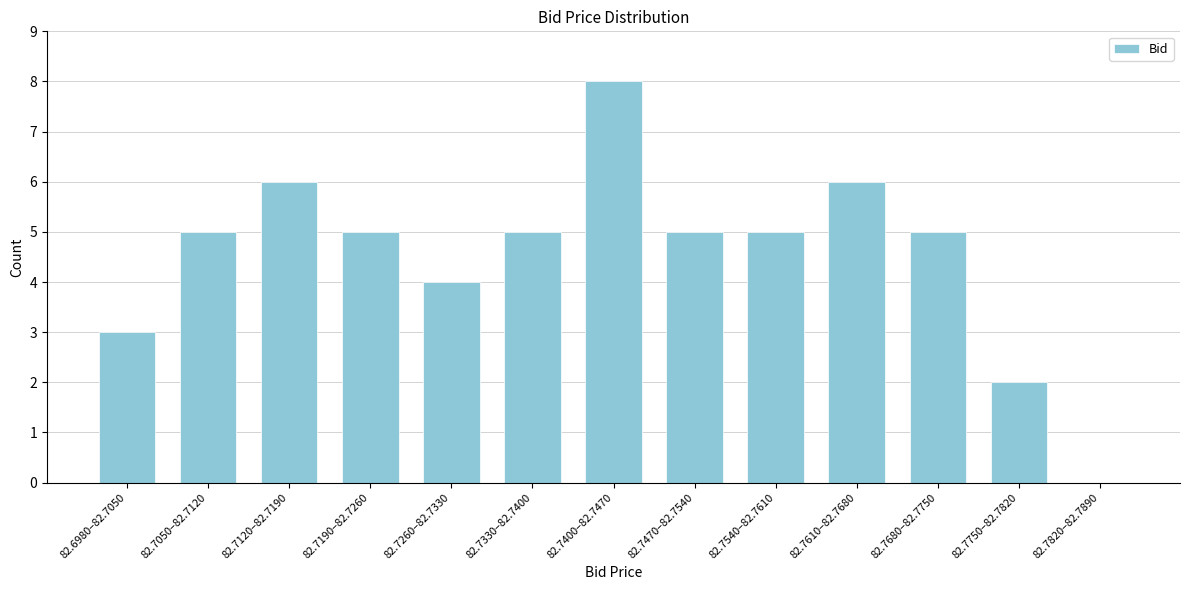

Reading left to right, extract all data points from this chart.

82.6980–82.7050=3	82.7050–82.7120=5	82.7120–82.7190=6	82.7190–82.7260=5	82.7260–82.7330=4	82.7330–82.7400=5	82.7400–82.7470=8	82.7470–82.7540=5	82.7540–82.7610=5	82.7610–82.7680=6	82.7680–82.7750=5	82.7750–82.7820=2	82.7820–82.7890=0